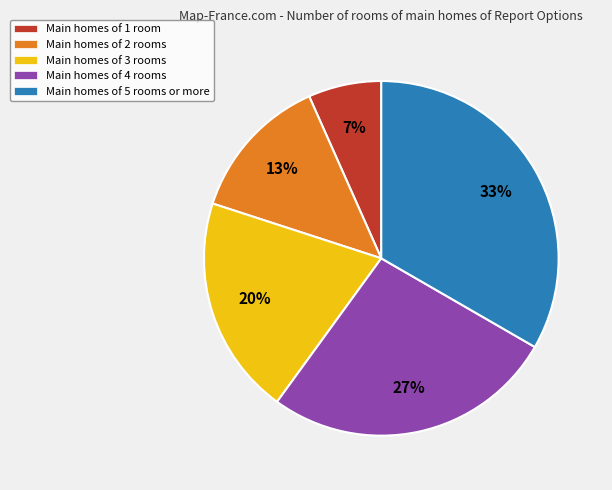

To the nearest percent, what is the average slice percentage?

20%